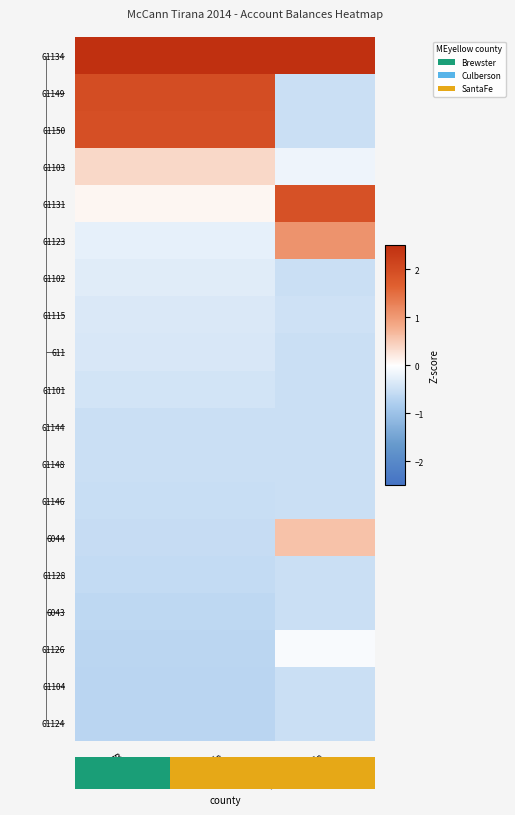

What value does the 61126 series have at Taxable?

-0.5